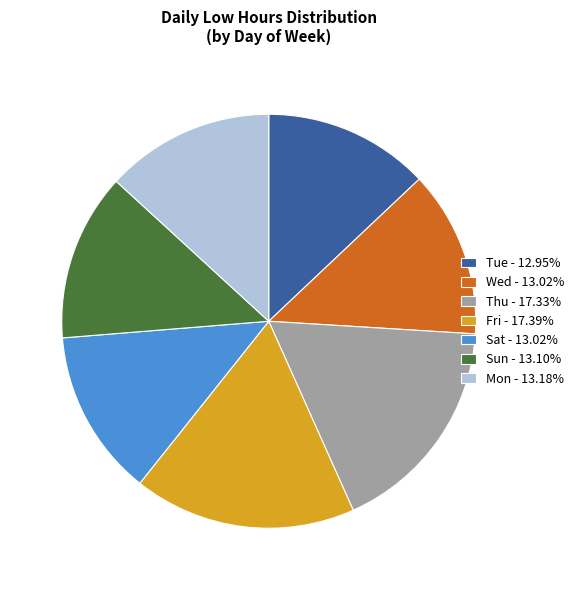

Is the sum of Tue - 12.95% and Thu - 17.33% greater than half?

No